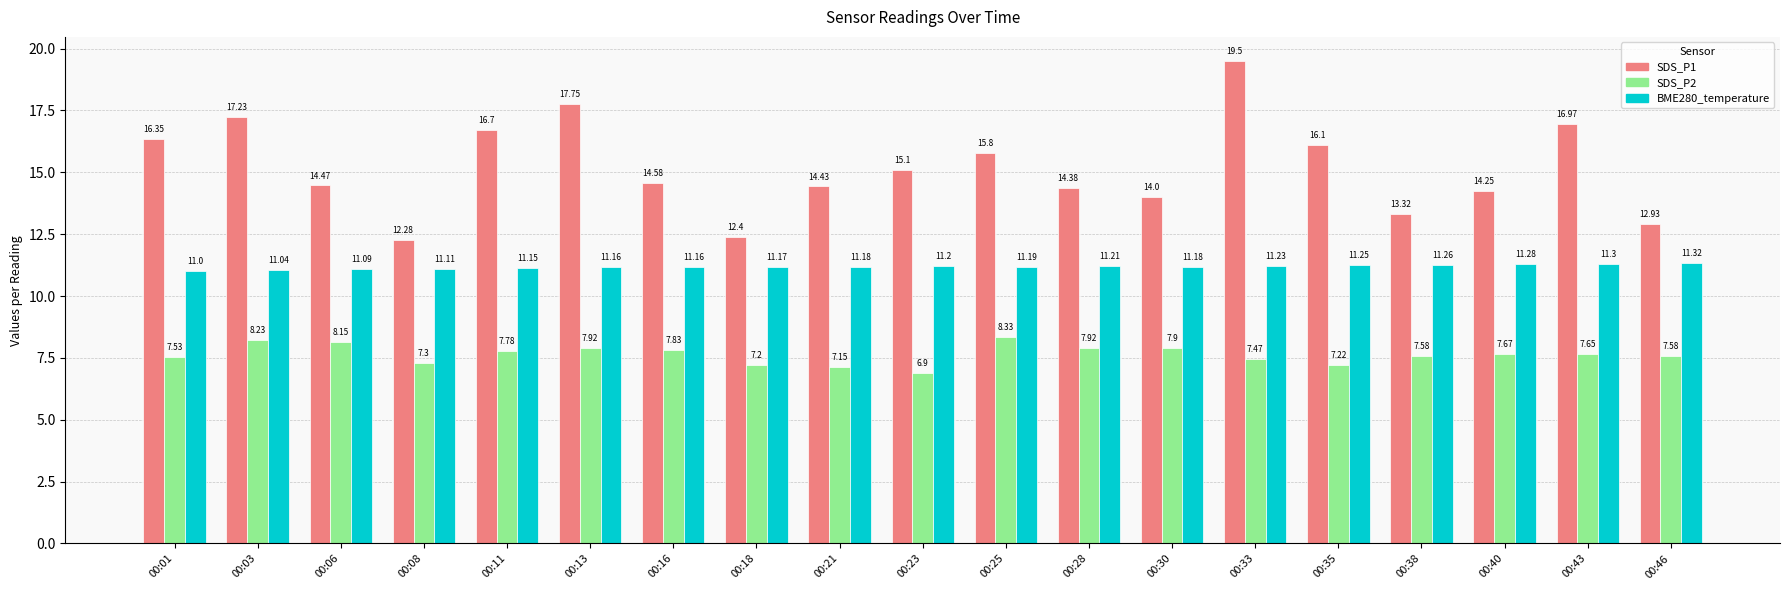

Between 00:11 and 00:38, which series saw the biggest shift?

SDS_P1